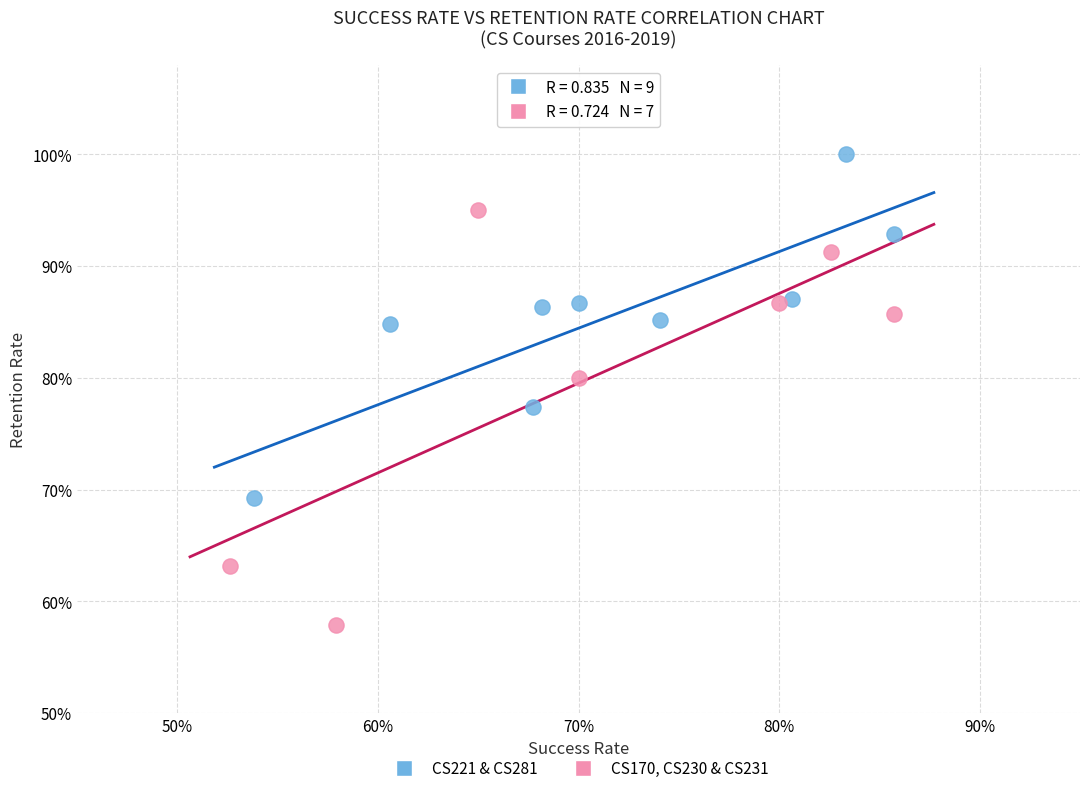

Which series has the largest Y range (max minus min)?

CS170, CS230 & CS231